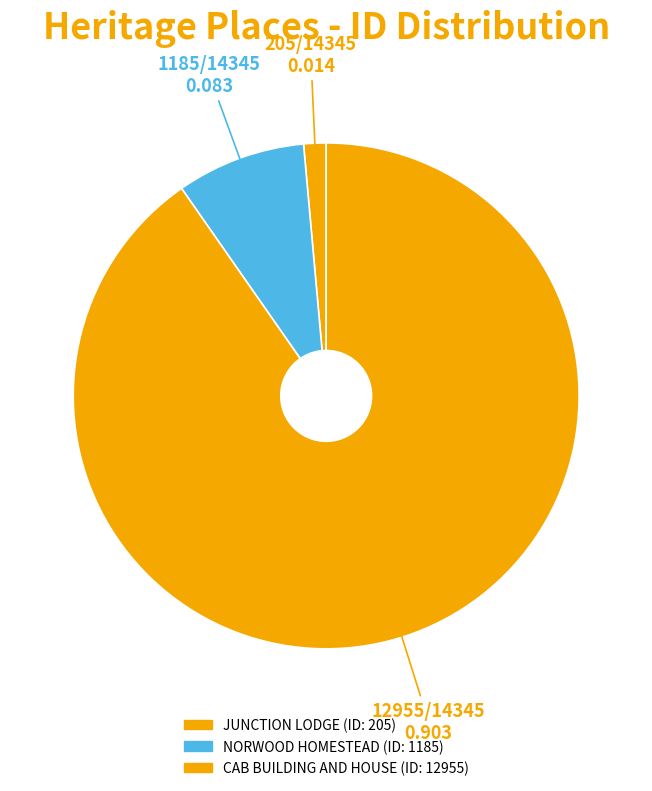

To the nearest percent, what is the difference between the JUNCTION LODGE and CAB BUILDING AND HOUSE slice percentages?

89%